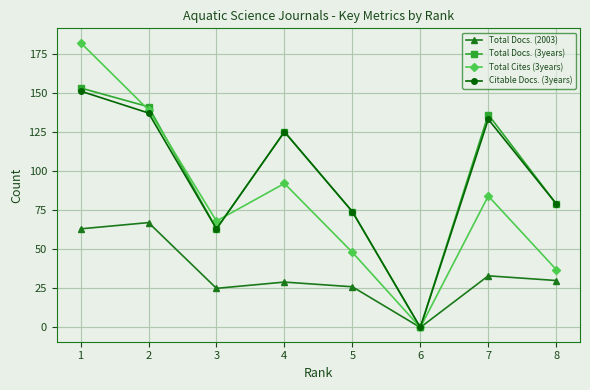

Is it true that Citable Docs. (3years) equals -93 at 6?

False